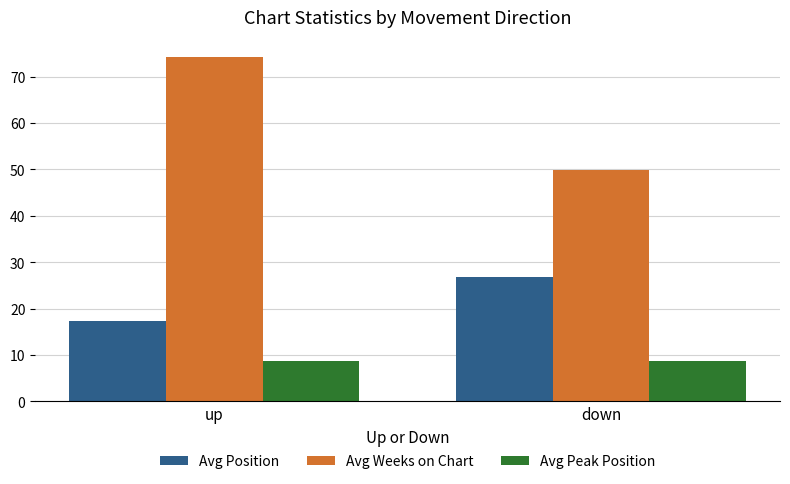

How many groups of bars are there?

2